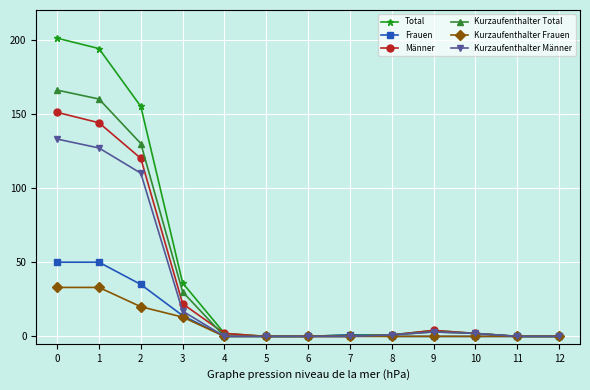

What is the value of the Kurzaufenthalter Frauen point at the 1st from the left?

33